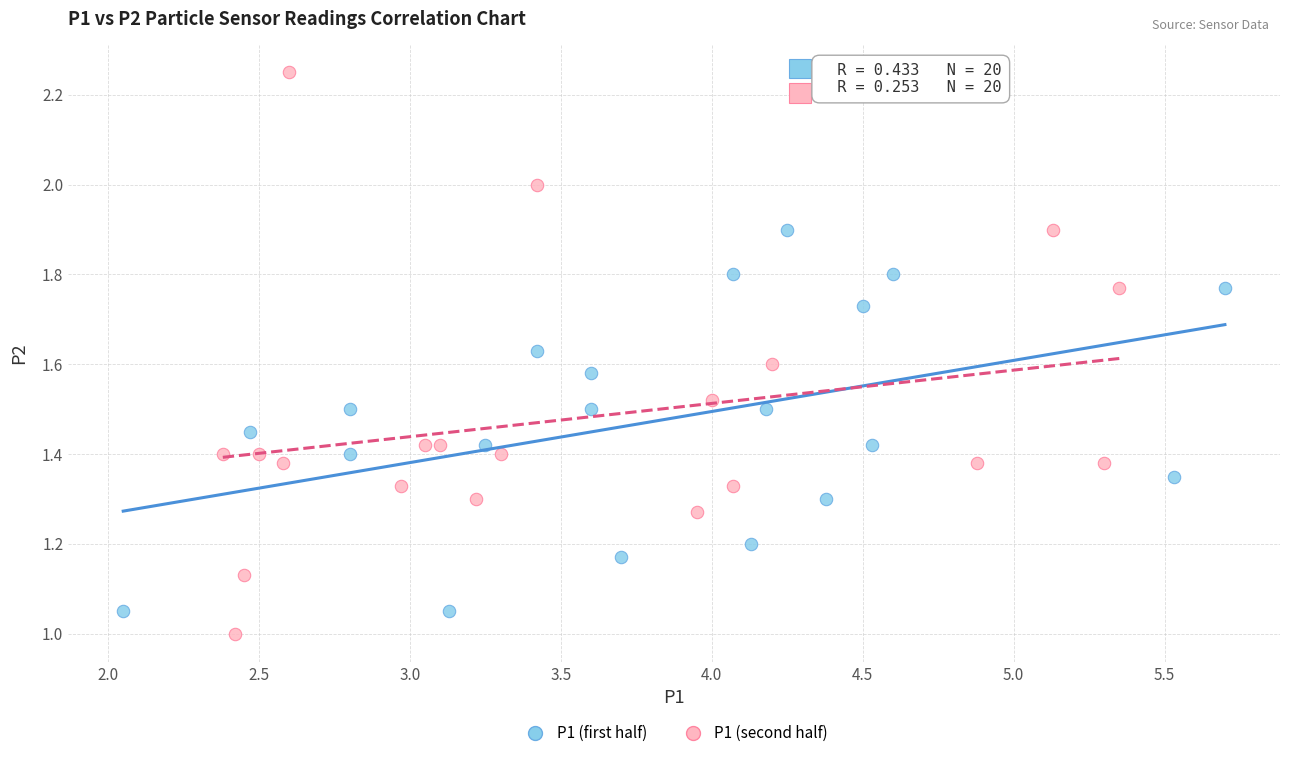

Which series reaches the maximum Y coordinate?

P1 (second half)